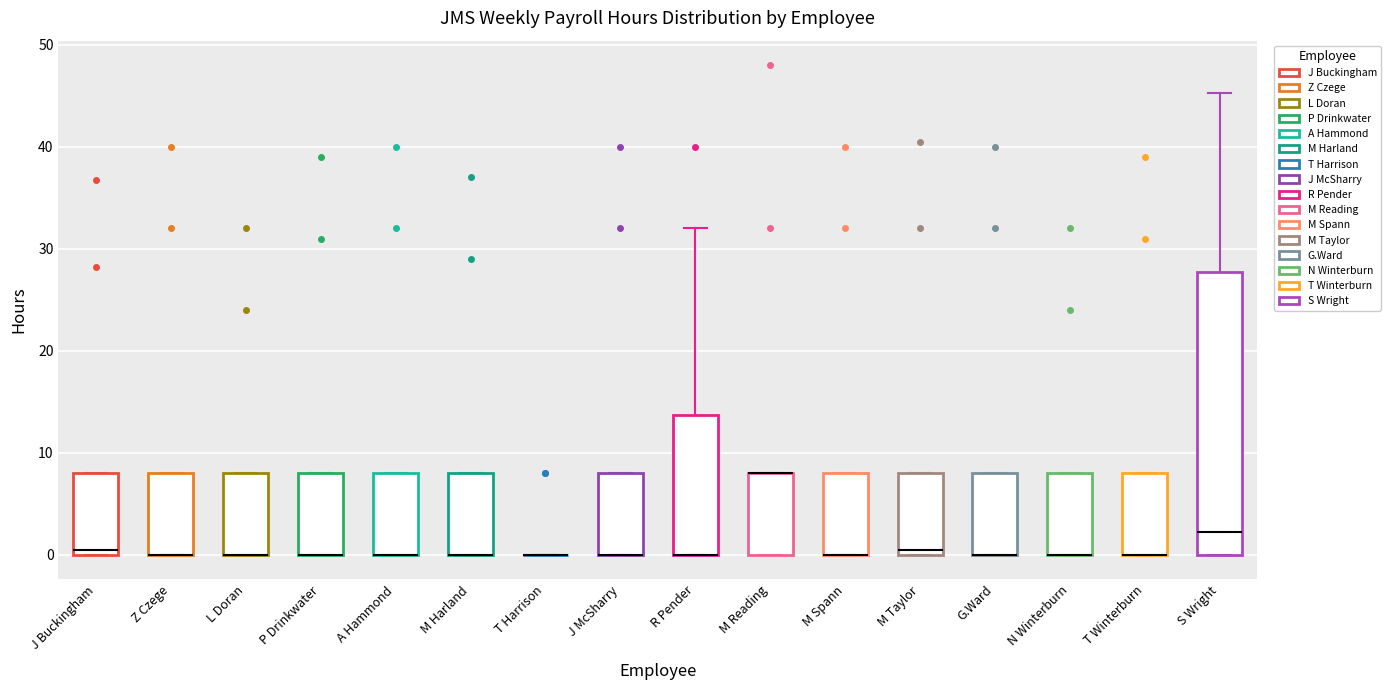

Where is the upper edge of the box for N Winterburn on the y-axis? The values are not printed on the chart, so give them approximately, as read against the axis.

8